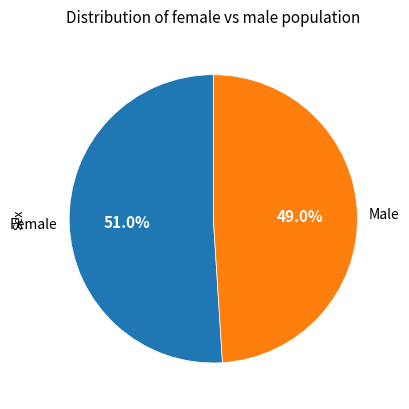

Approximately how many times larger is the value at Female compared to Male?

1.0